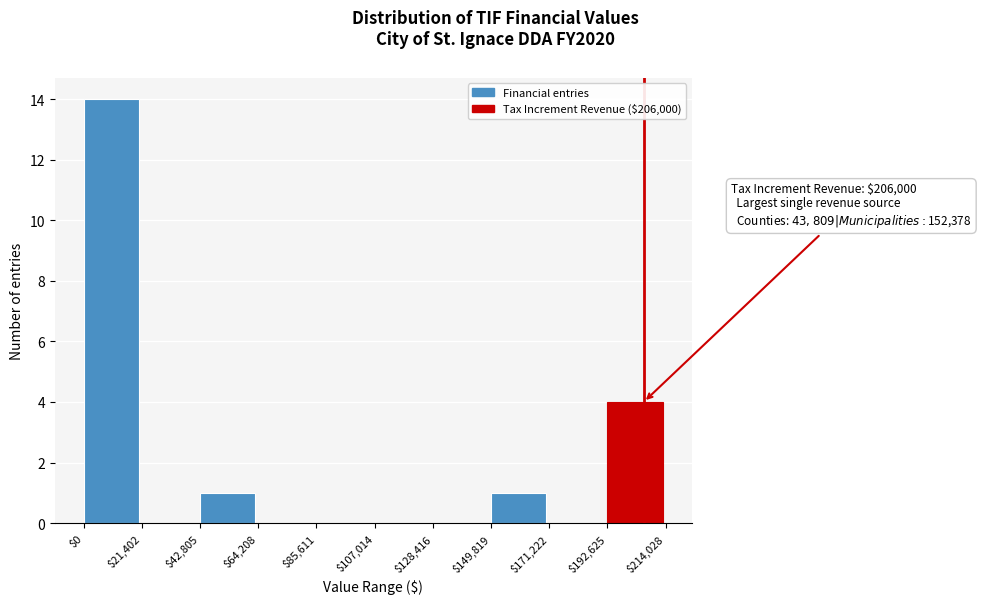

Which range on the x-axis has the tallest bar?

$0 to $21,402